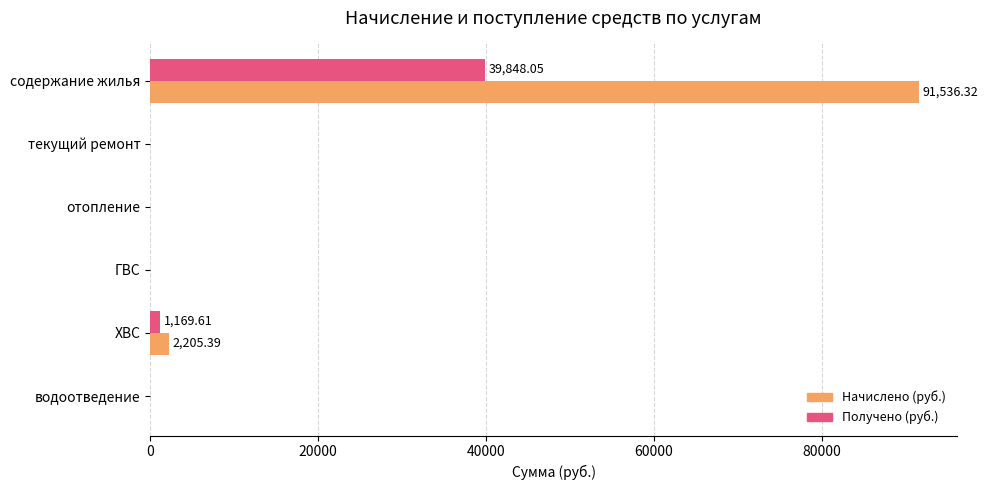

Which category has the highest value in the Получено (руб.) series?

содержание жилья